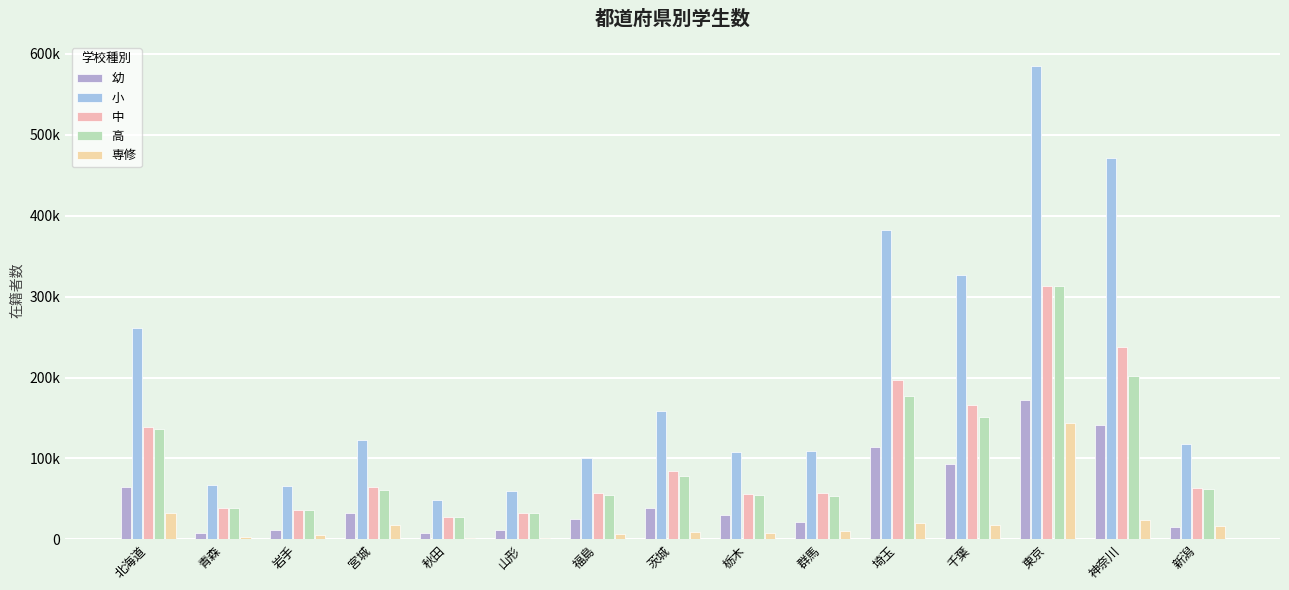

What is the highest value of the 幼 series?

172467